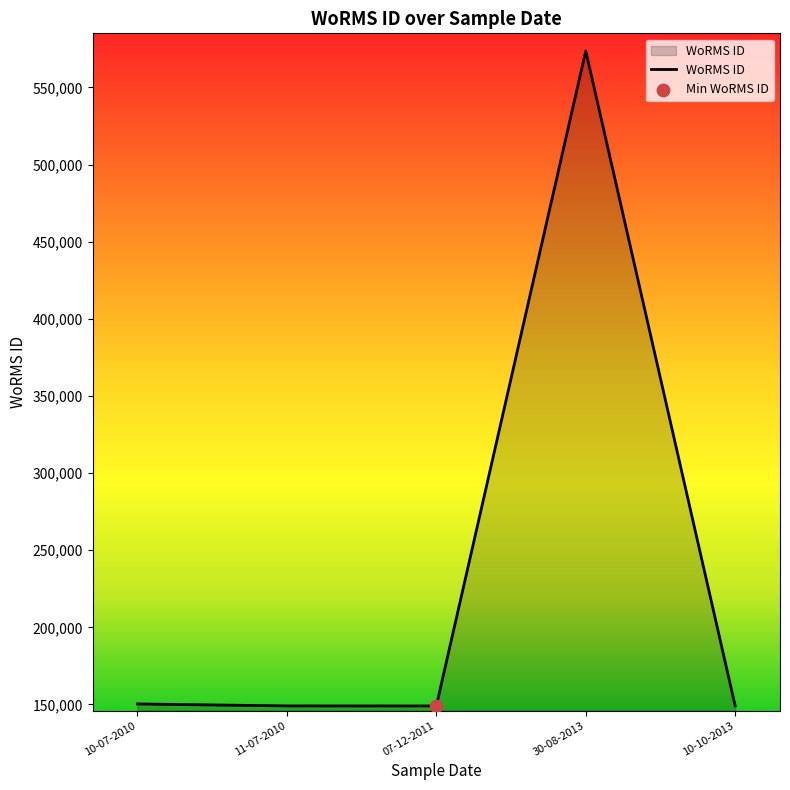

What is the ratio of the value at 07-12-2011 to the value at 10-07-2010?

1.0